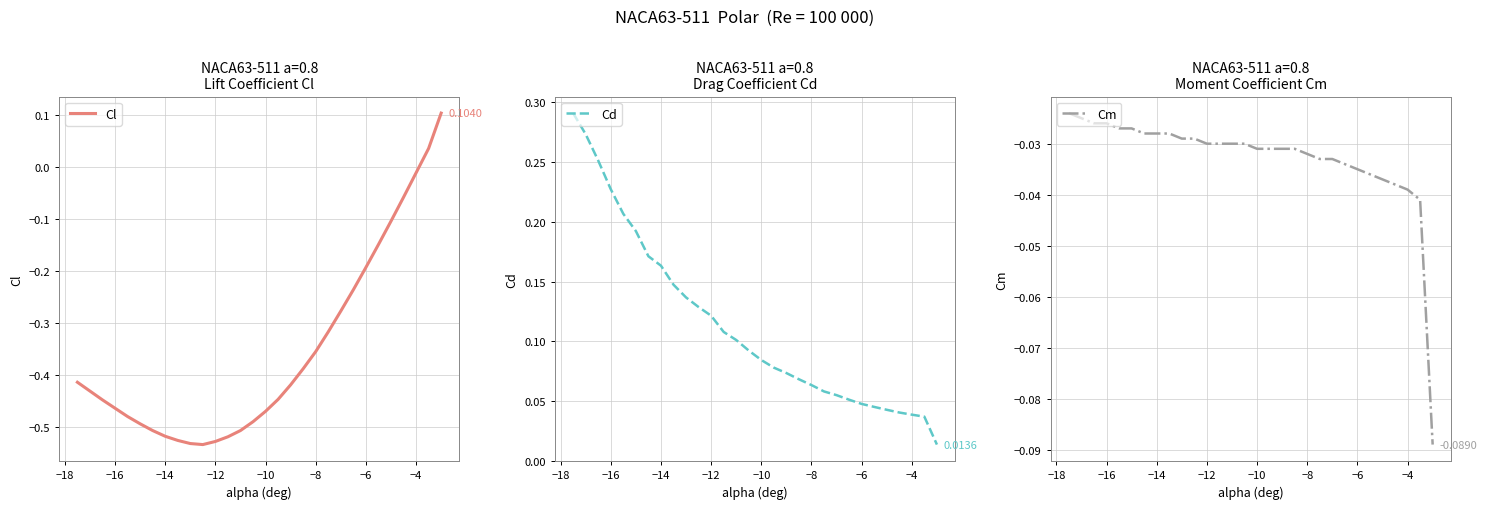

How many values in Cl are below zero?

28